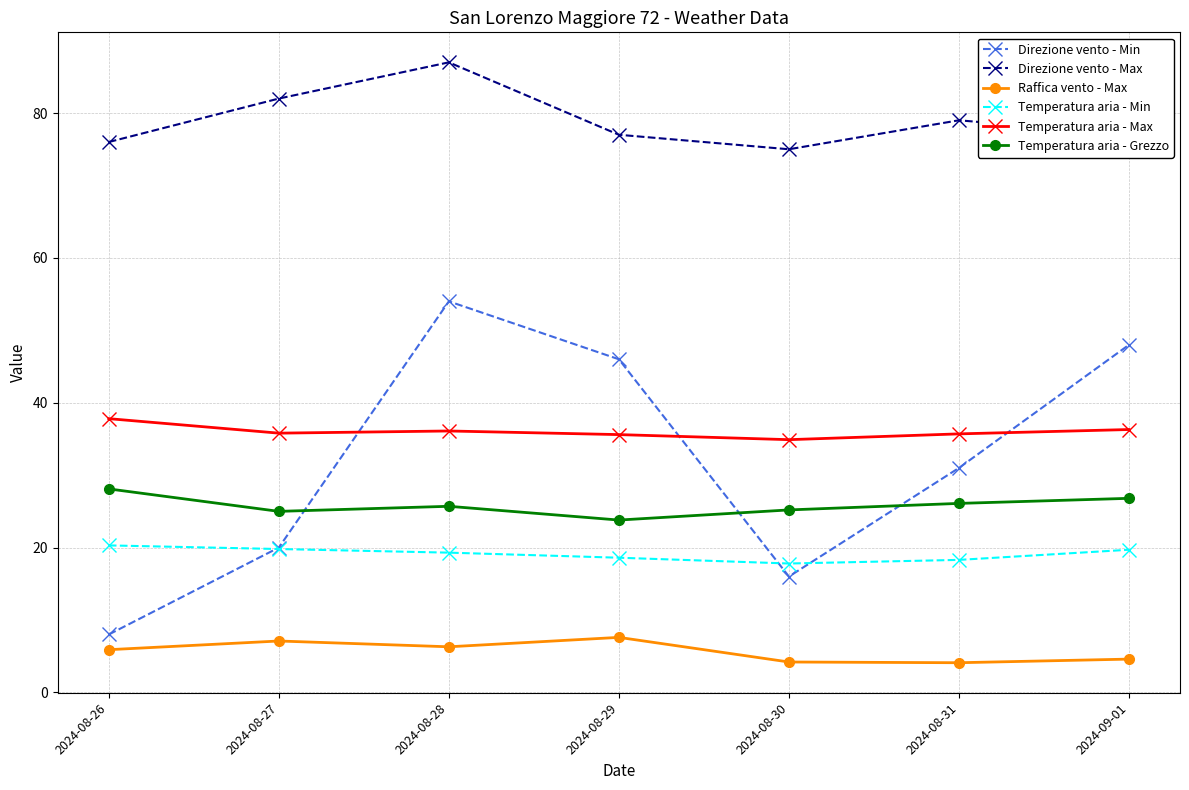

What is the sum of all Temperatura aria - Grezzo values?

180.7